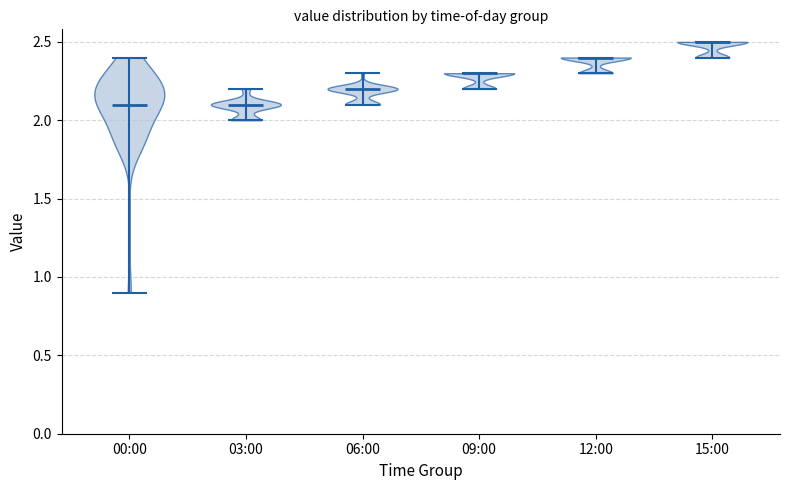

What is the highest point the violin for 15:00 reaches on the y-axis? The values are not printed on the chart, so give them approximately, as read against the axis.

2.5